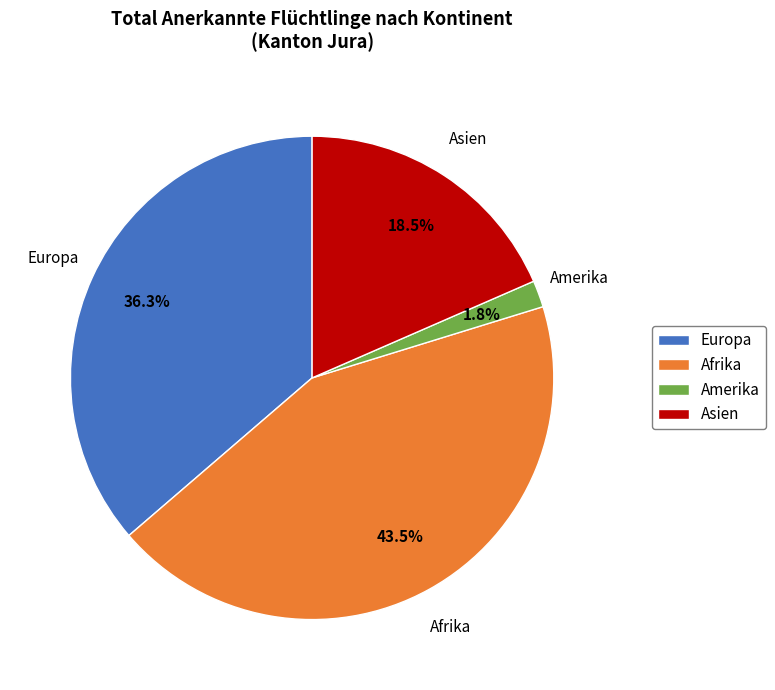

Combined, do Asien and Europa account for over 50%?

Yes